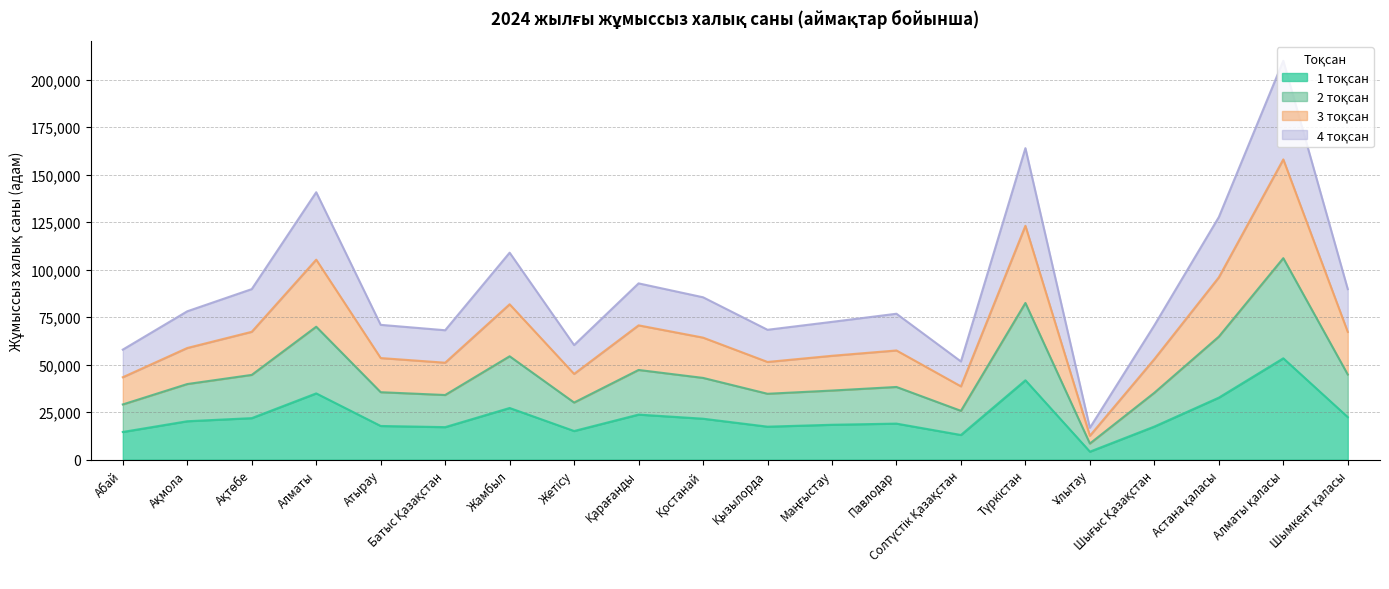

Where is the first local maximum for 2 тоқсан?

Алматы